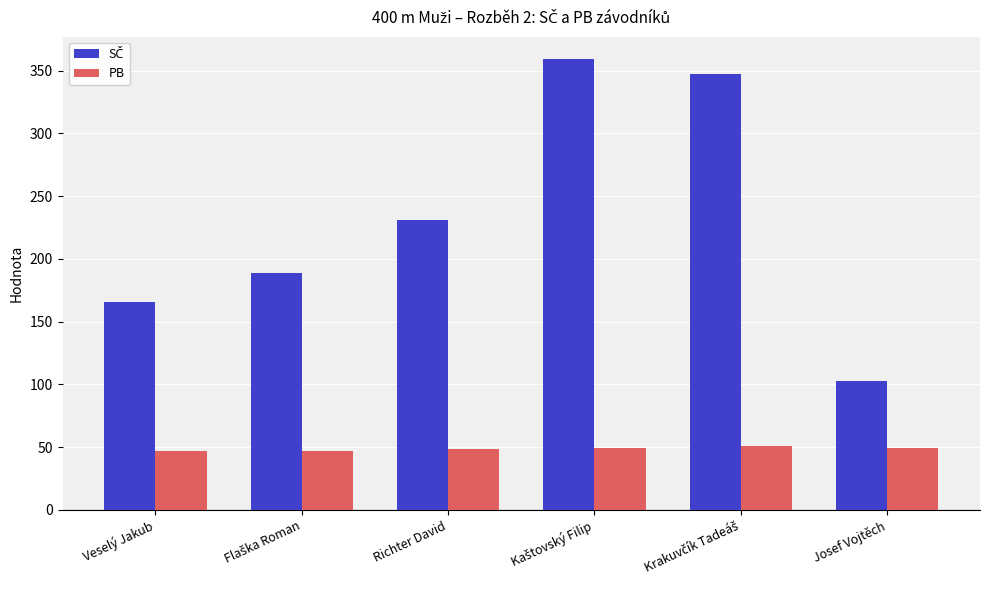

What is the sum of the PB values at Josef Vojtěch and Richter David?

97.8